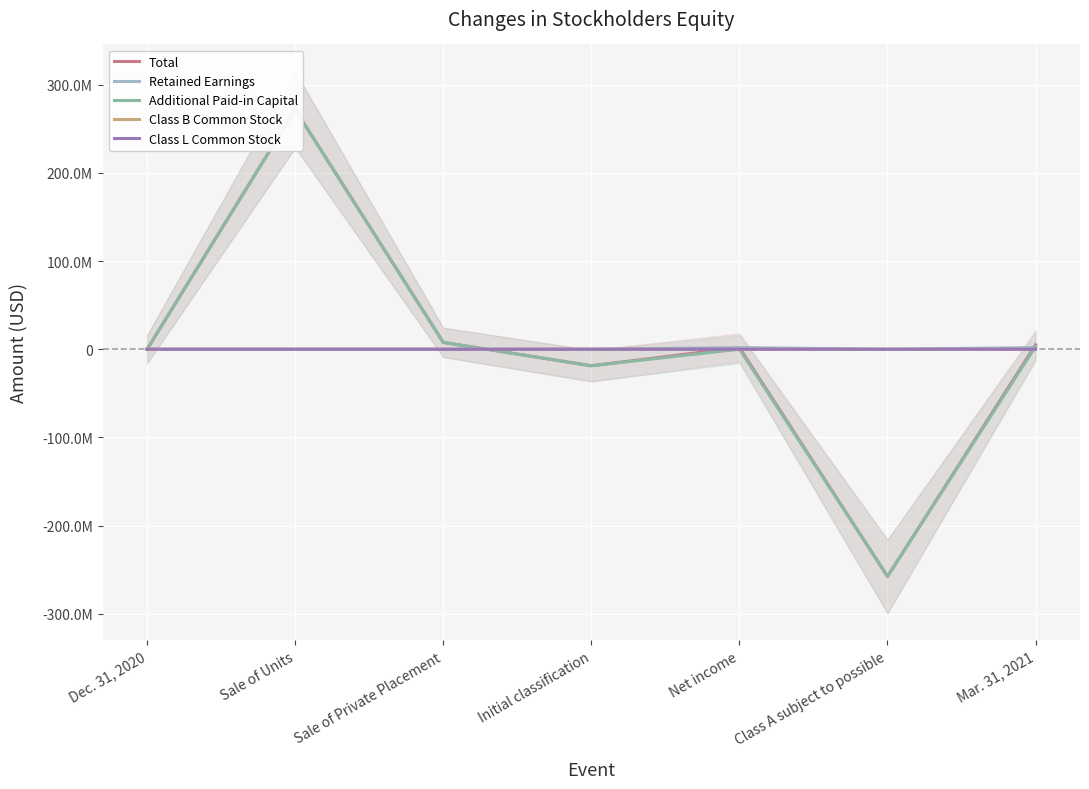

What is the total value across all series at Dec. 31, 2020?

33732